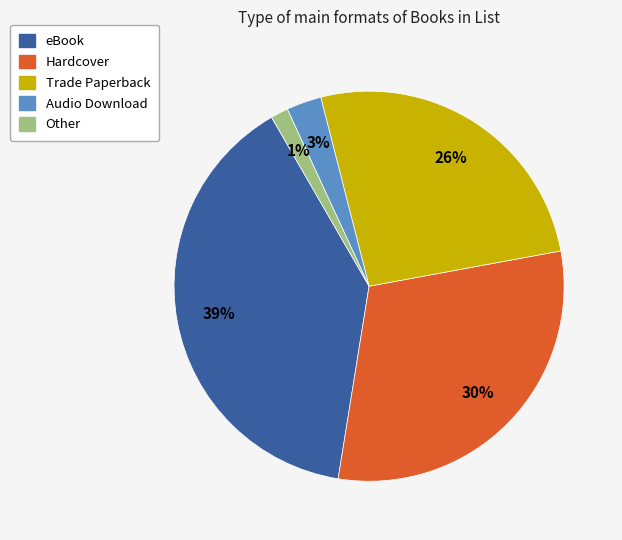

Combined, do Audio Download and eBook account for over 50%?

No